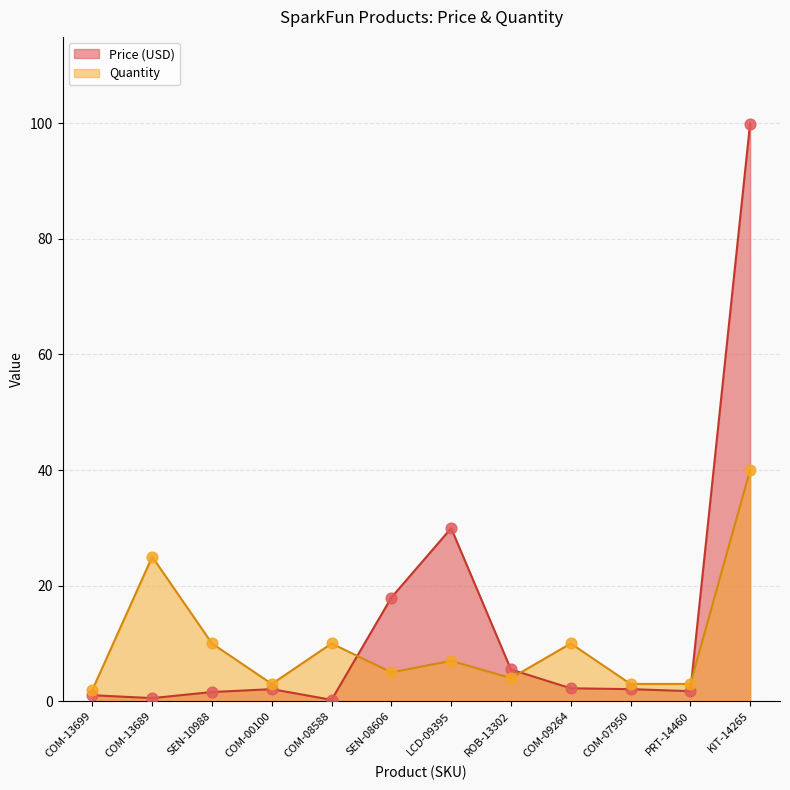

At how many categories does at least one series exceed 6?

7